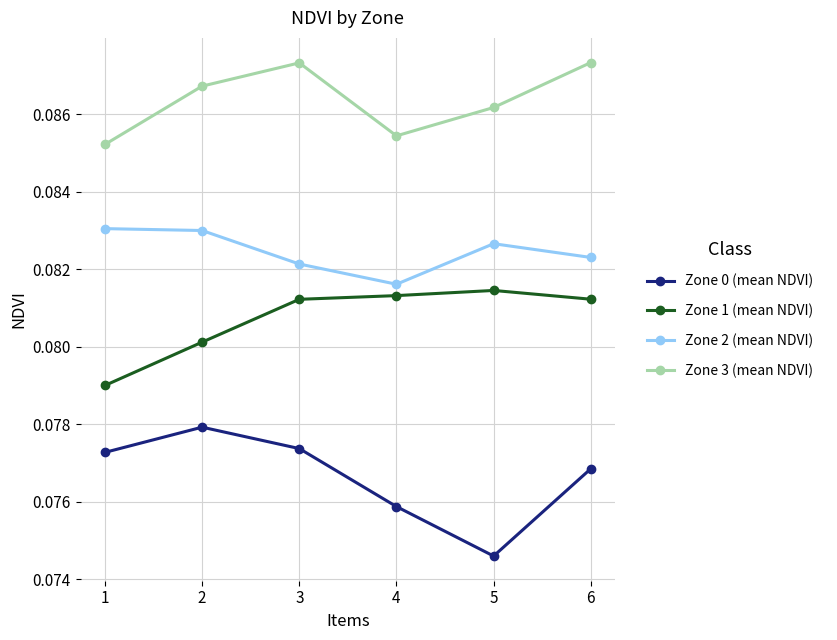

True or false: Zone 2 (mean NDVI) and Zone 0 (mean NDVI) cross at least once.

False